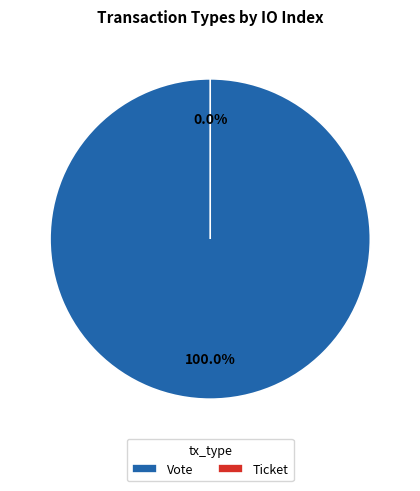

Is there a majority slice in this chart?

Yes